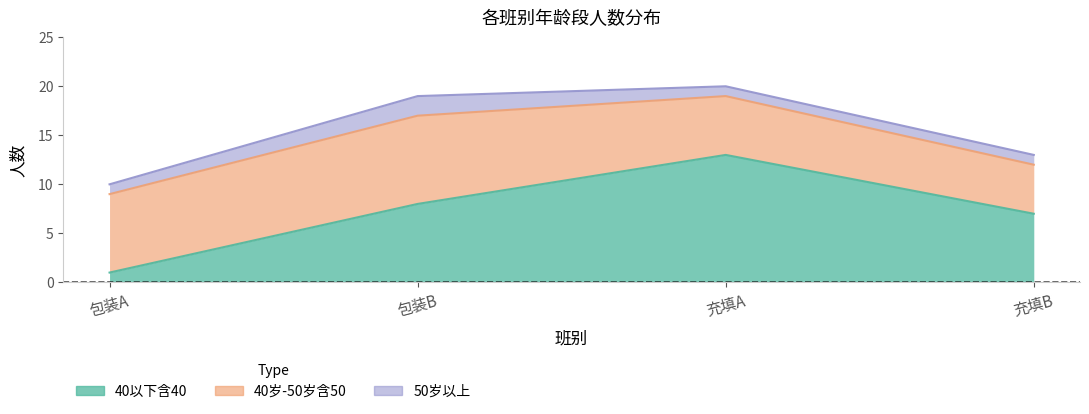

True or false: 50岁以上 and 40岁-50岁含50 intersect in this chart.

False